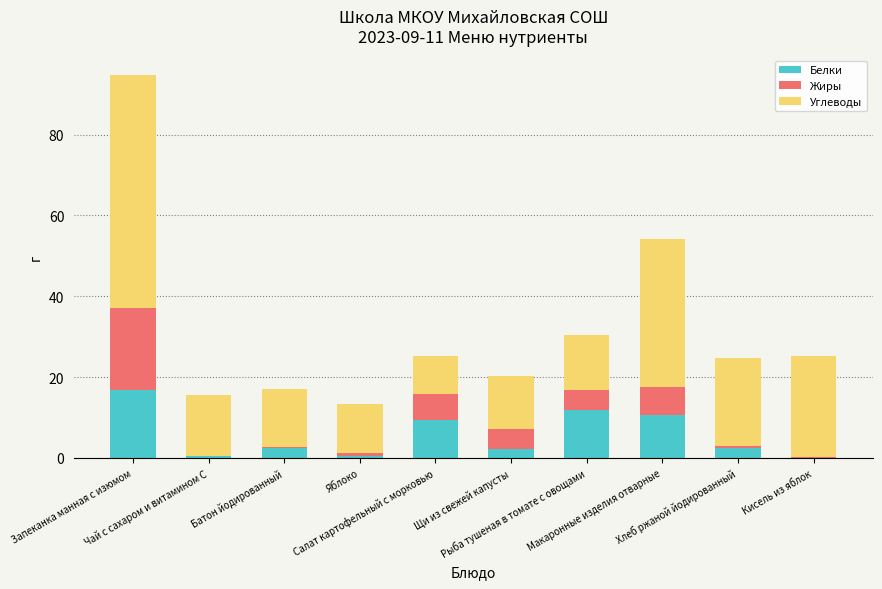

Are the bars grouped side by side (vs. stacked)?

No